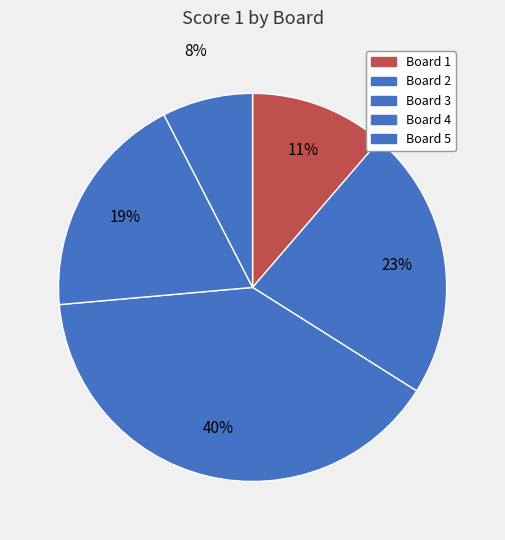

Does any single category account for the majority?

No